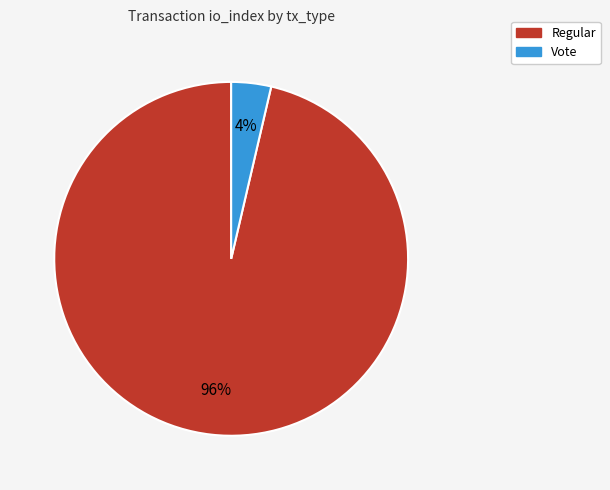

What percentage is the Vote slice, to the nearest percent?

4%